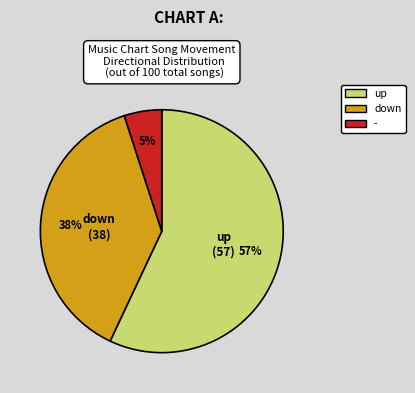

Which has a higher value, down or -?

down